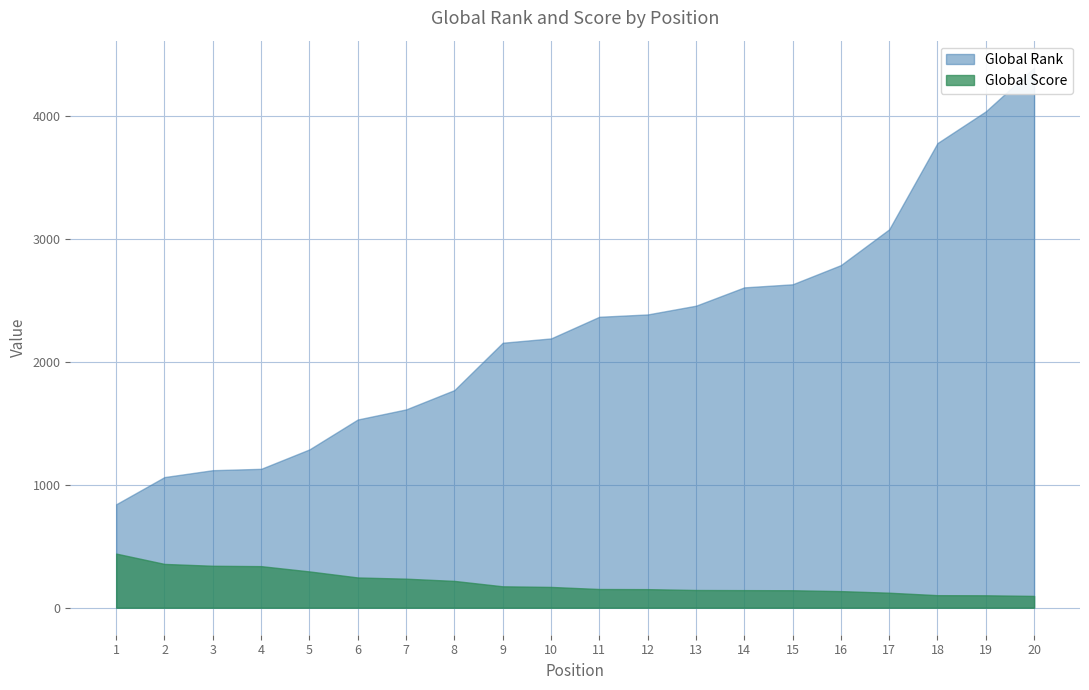

Does the chart have visible grid lines?

Yes